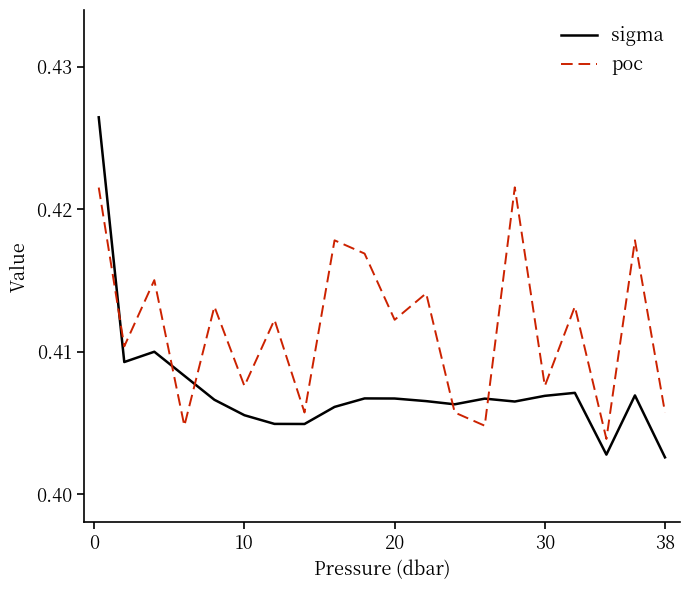

True or false: sigma and poc intersect in this chart.

True